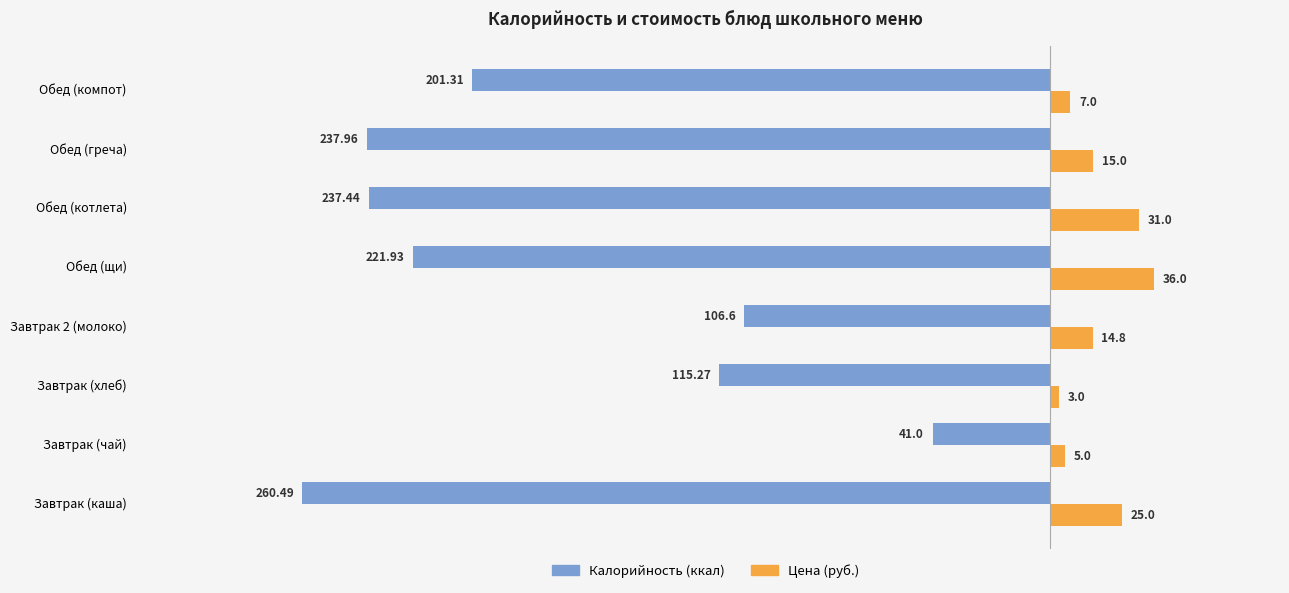

What is the spread (max minus min) of values at Обед (компот)?

208.3